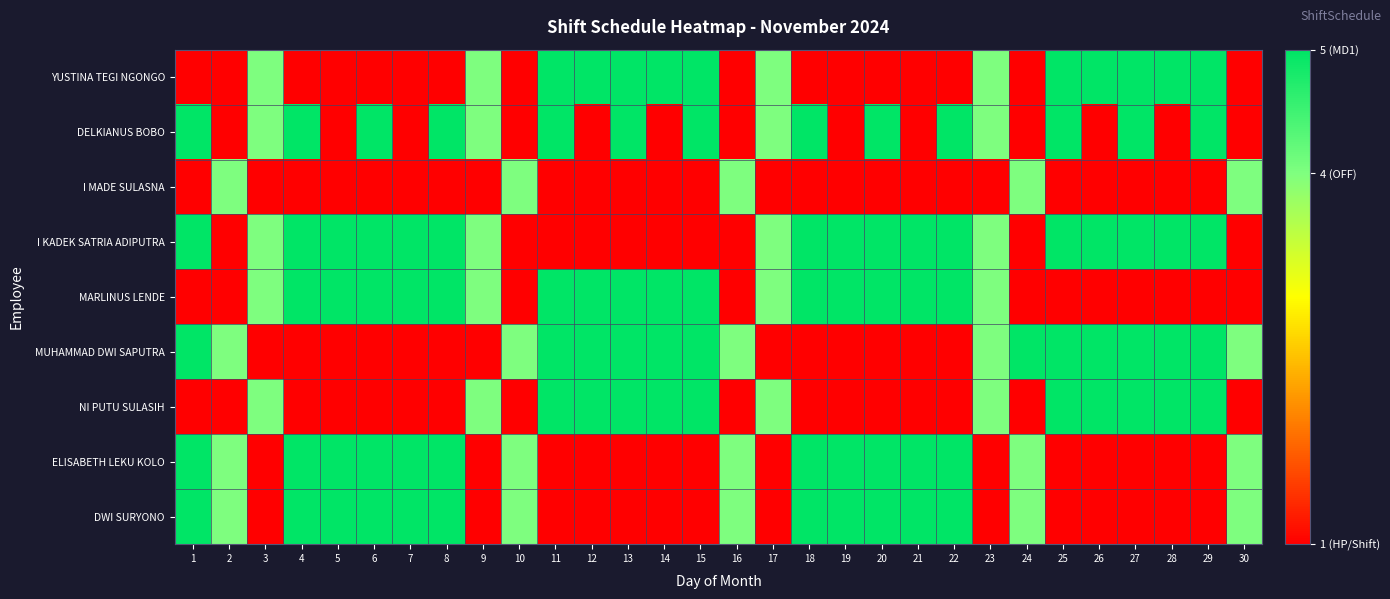

Between 15 and 17, which is larger?

15